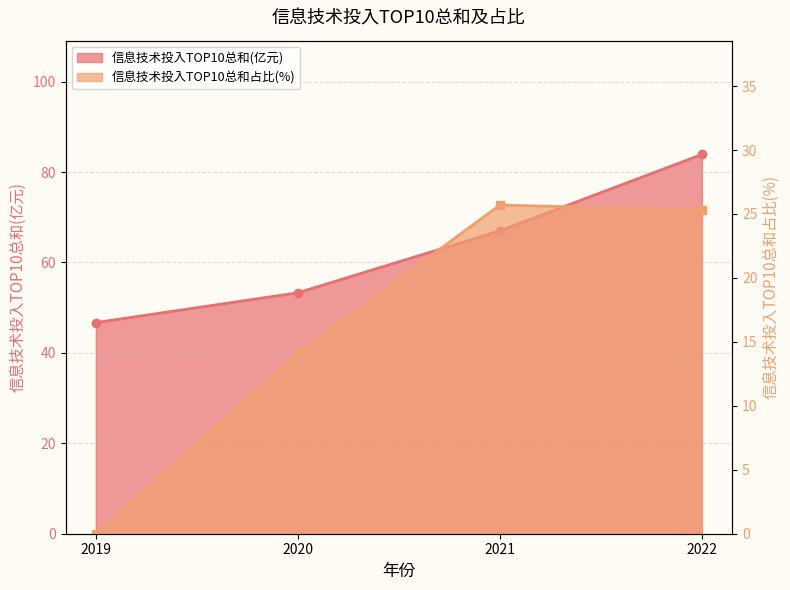

At which label does 信息技术投入TOP10总和占比(%) reach its peak?

2021